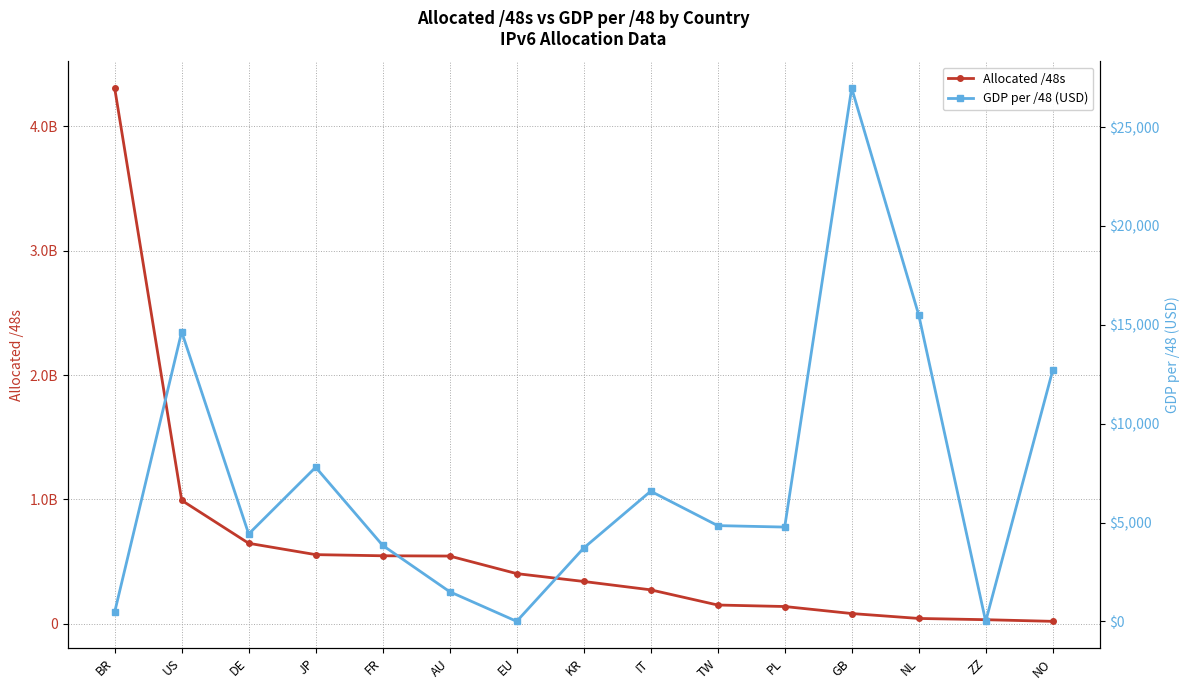

Which series has the largest total across all categories?

Allocated /48s